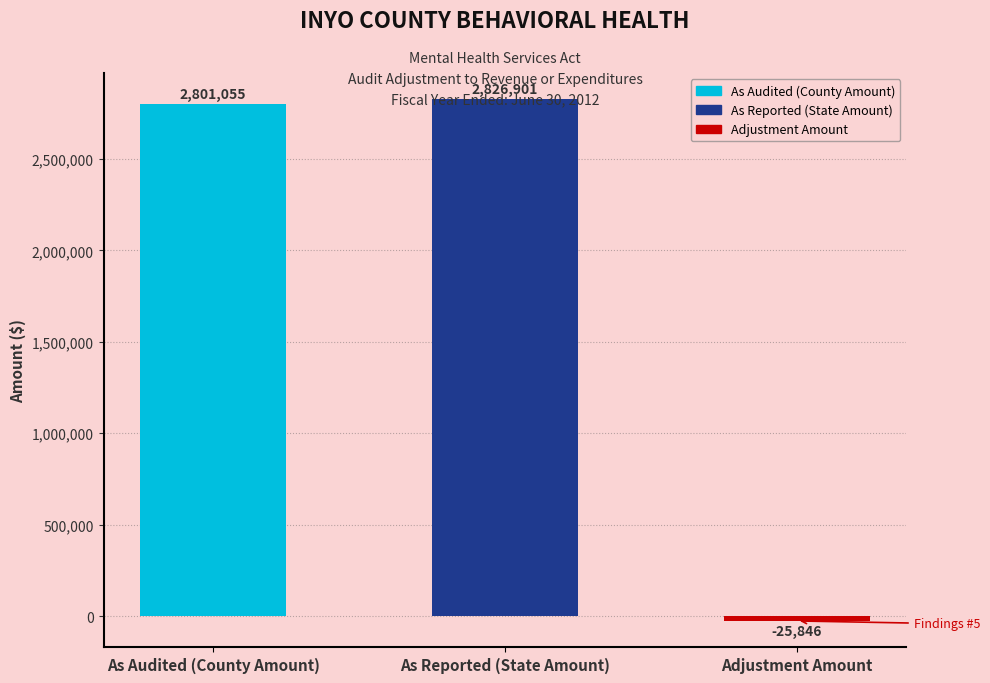

What is the value of the 3rd bar from the left?

-25846